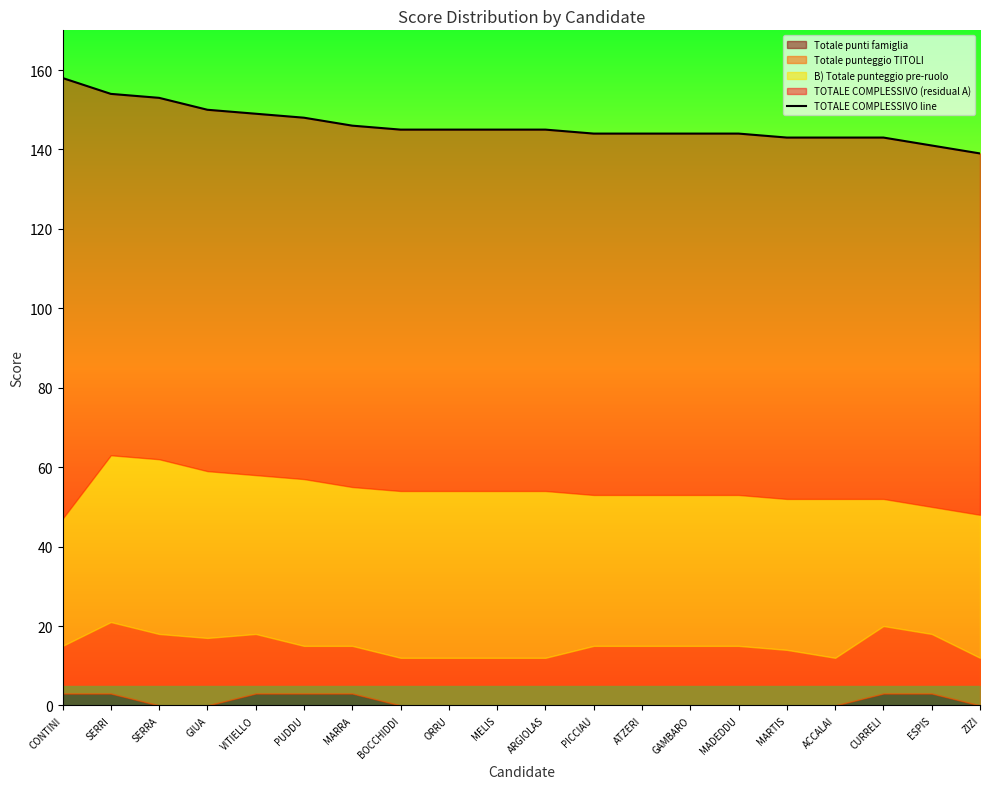

Rank the categories by value from highest to lowest.

CONTINI, SERRI, SERRA, GIUA, VITIELLO, PUDDU, MARRA, BOCCHIDDI, ORRU, MELIS, ARGIOLAS, PICCIAU, ATZERI, GAMBARO, MADEDDU, MARTIS, ACCALAI, CURRELI, ESPIS, ZIZI